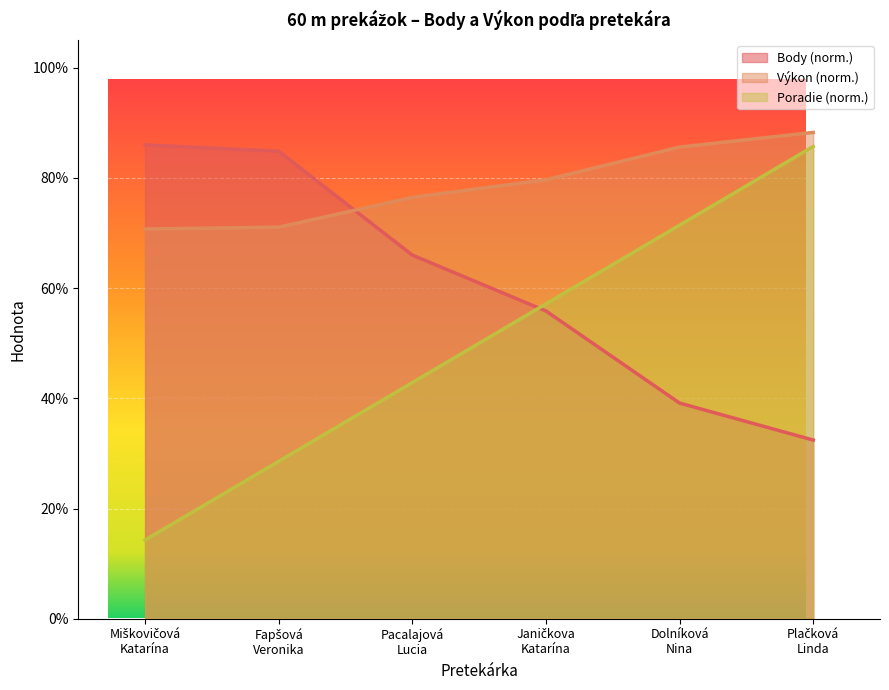

Which series has the widest spread of values?

Poradie (norm.)